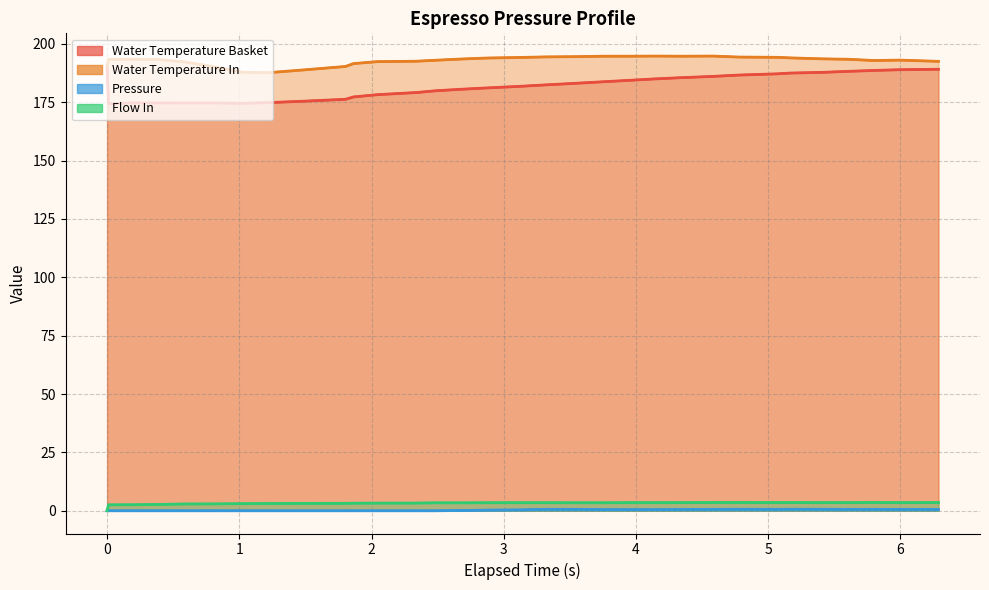

True or false: water_temperature_basket has more than 1 points higher than both neighbors.

False